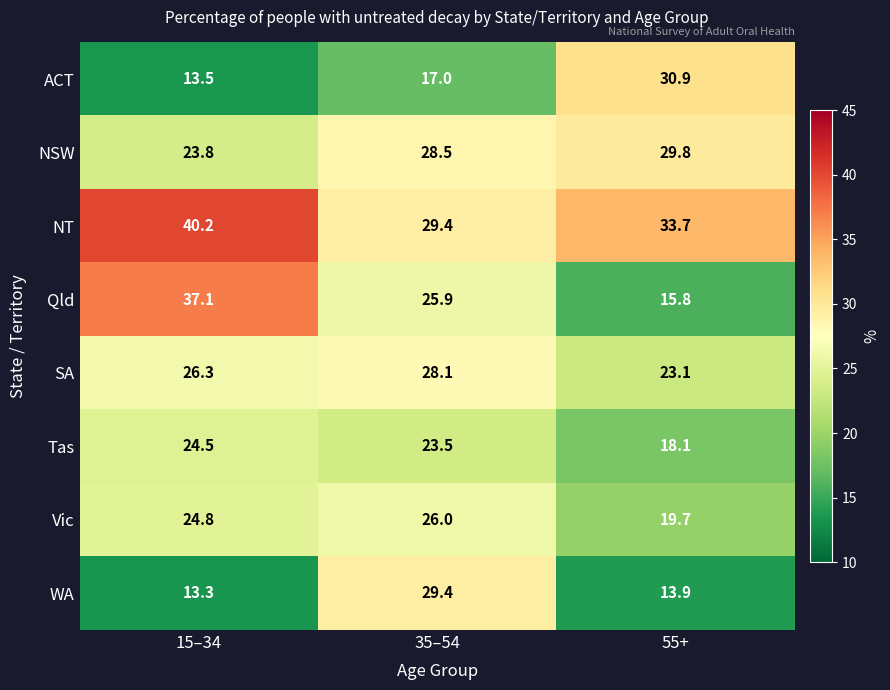

The value of NSW at 35–54 is 11.7. True or false?

False